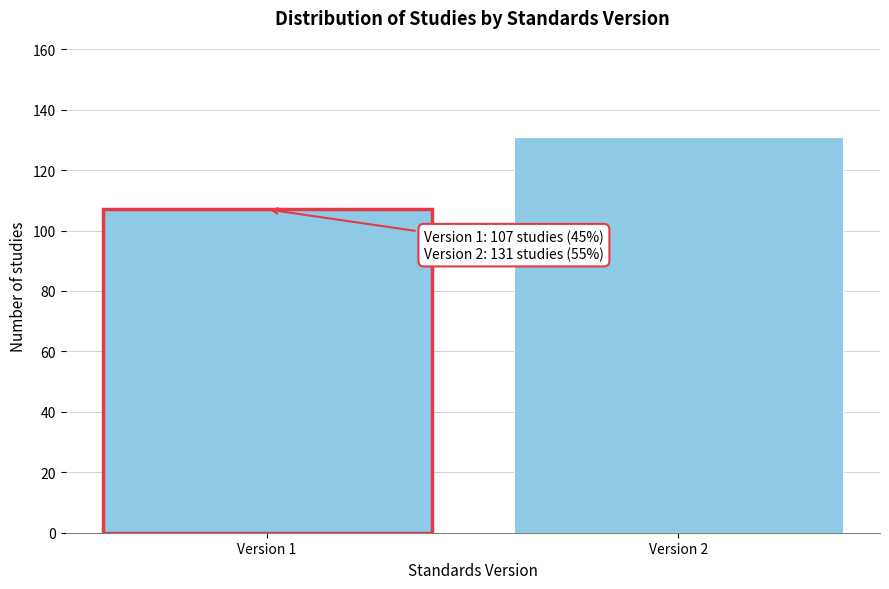

Reading right to left, list all the values displayed in this chart.

131	107